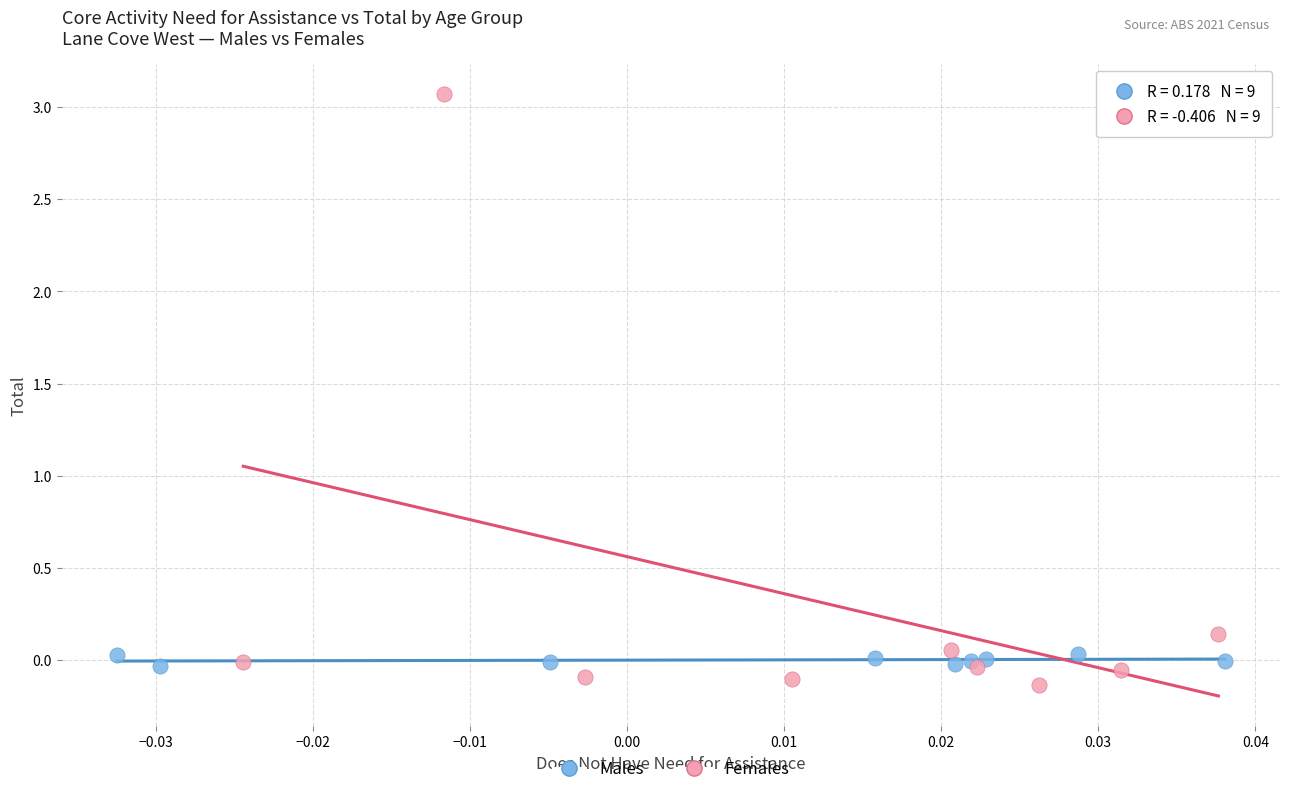

Which series reaches the maximum Y coordinate?

Females